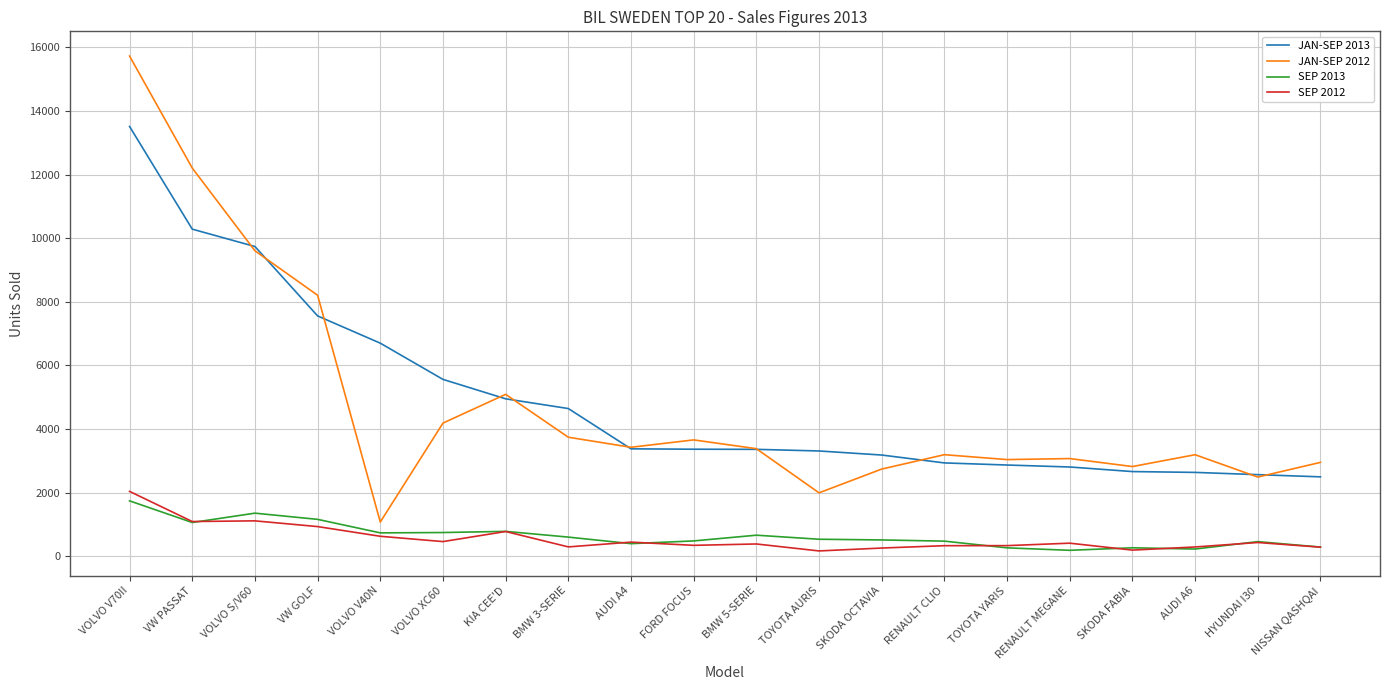

What is the average value of the SEP 2012 series?

560